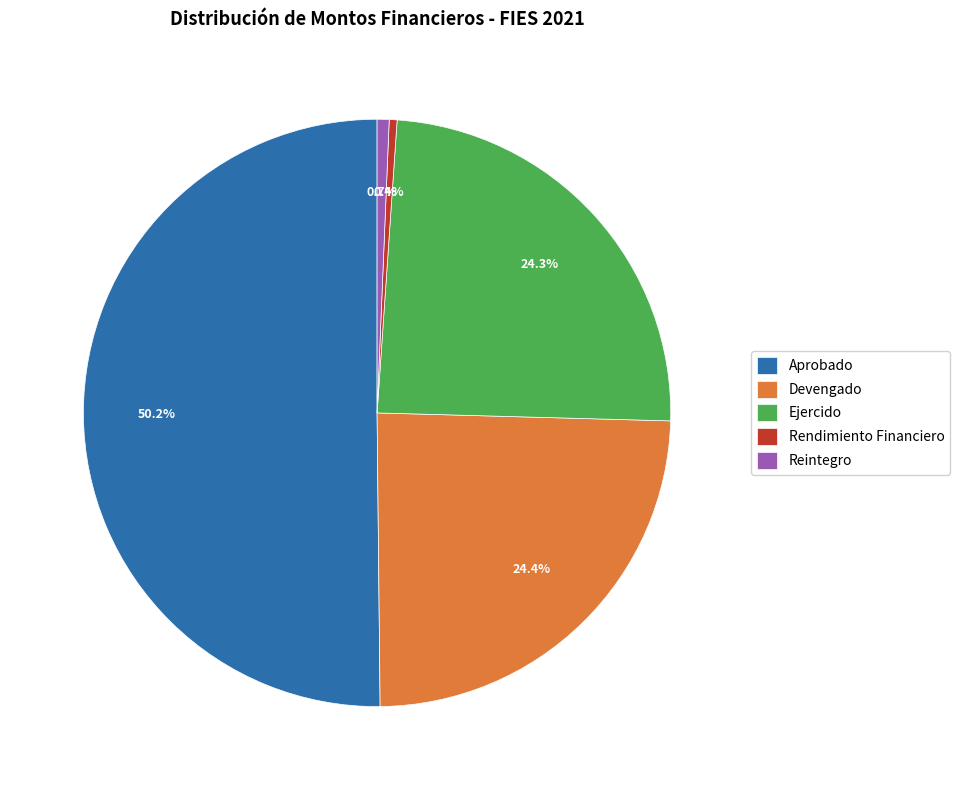

The Devengado slice represents 40% of the pie. True or false?

False